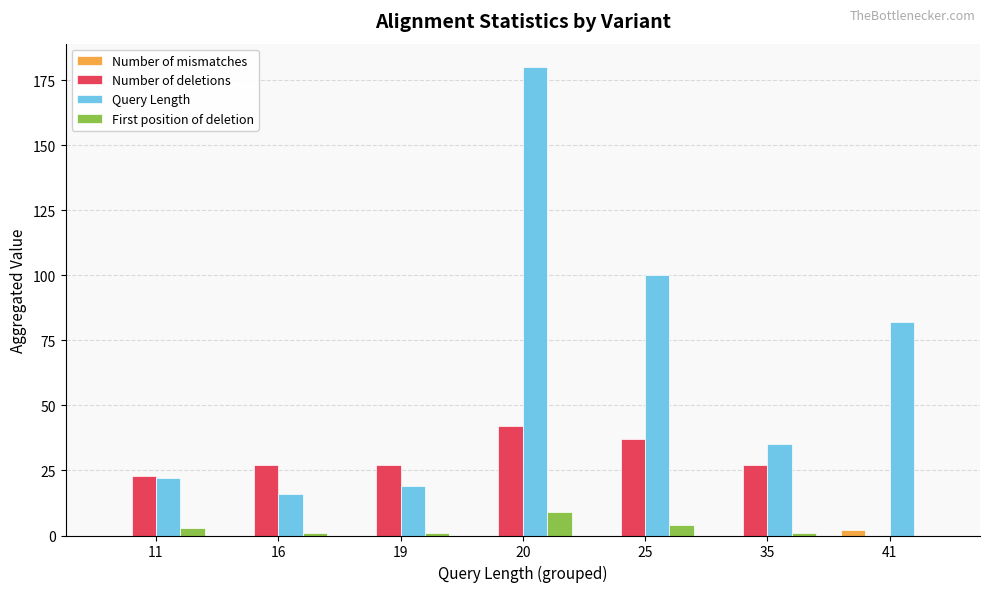

Is it true that Number of mismatches equals 0 at 20?

True